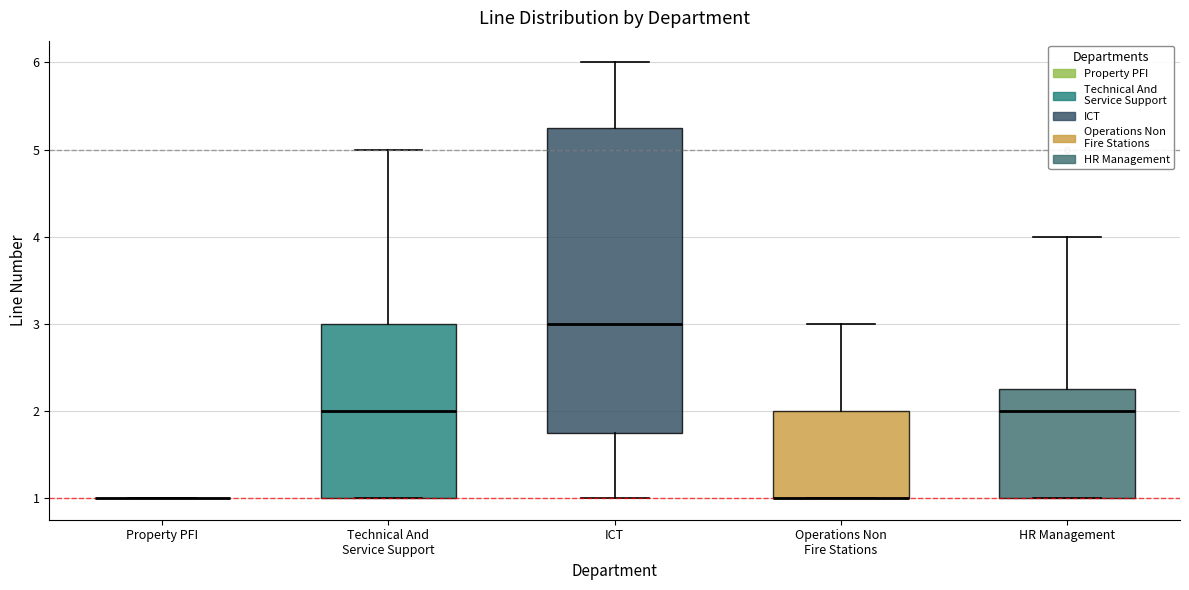

Reading left to right, read every box against the y-axis: the position of its median line, the range the box covers, and the ends of its whiskers. The values are not printed on the chart, so give them approximately, as read against the axis.

Property PFI: box collapsed to a line at 1.0, whiskers 1.0 to 1.0
Technical And Service Support: median 2.0, box 1.0 to 3.0, whiskers 1.0 to 5.0
ICT: median 3.0, box 1.8 to 5.3, whiskers 1.0 to 6.0
Operations Non Fire Stations: median 1.0 (drawn on the box's lower edge), box 1.0 to 2.0, whiskers 1.0 to 3.0
HR Management: median 2.0, box 1.0 to 2.3, whiskers 1.0 to 4.0